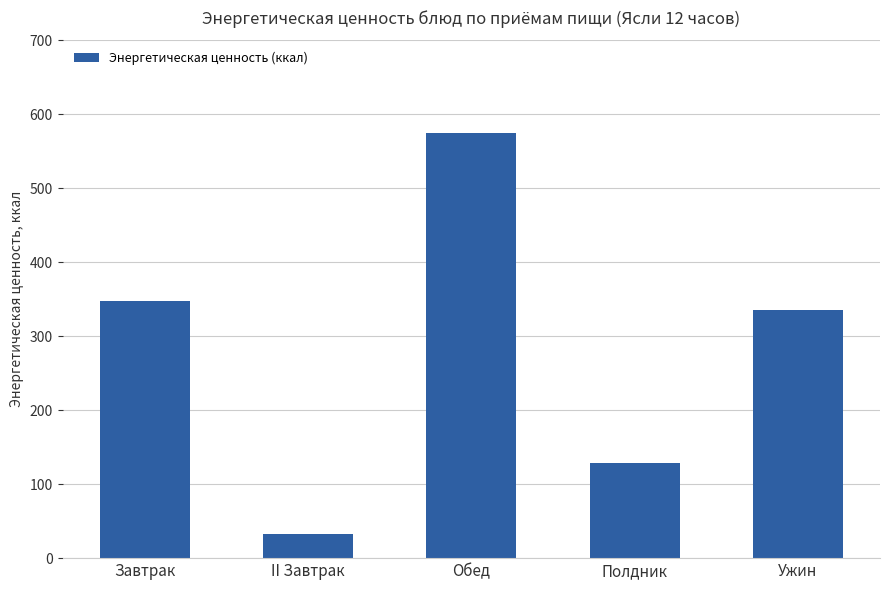

How many categories are shown in the chart?

5